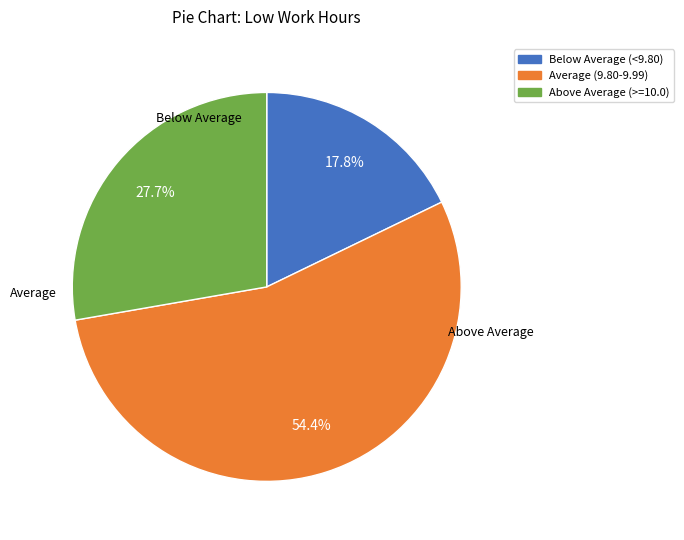

How many slices are in this pie chart?

3